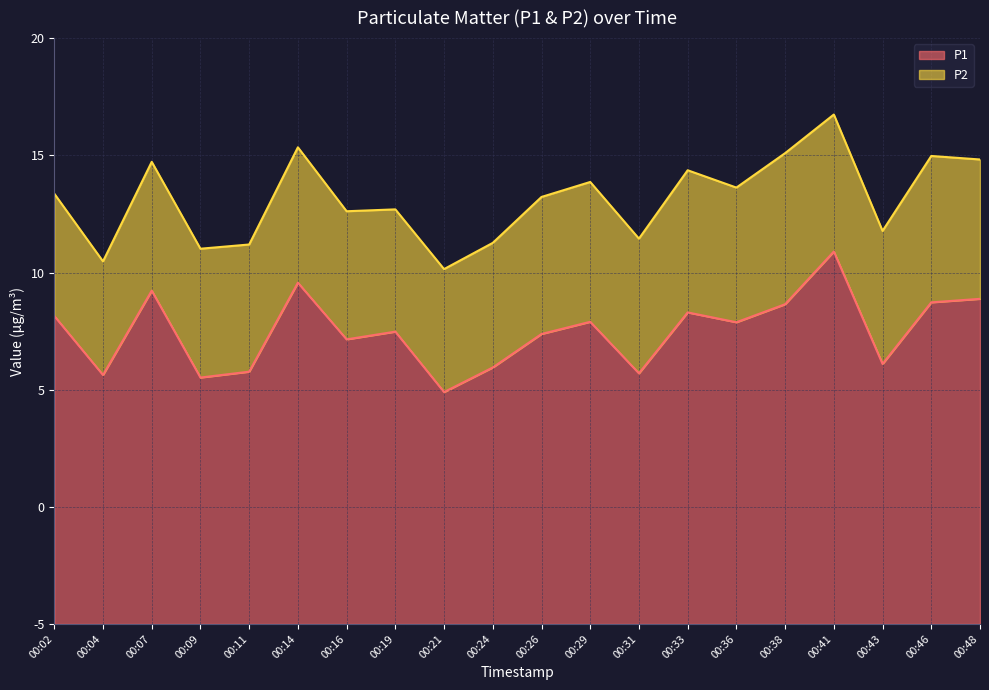

What are all the series names shown in the legend?

P1, P2